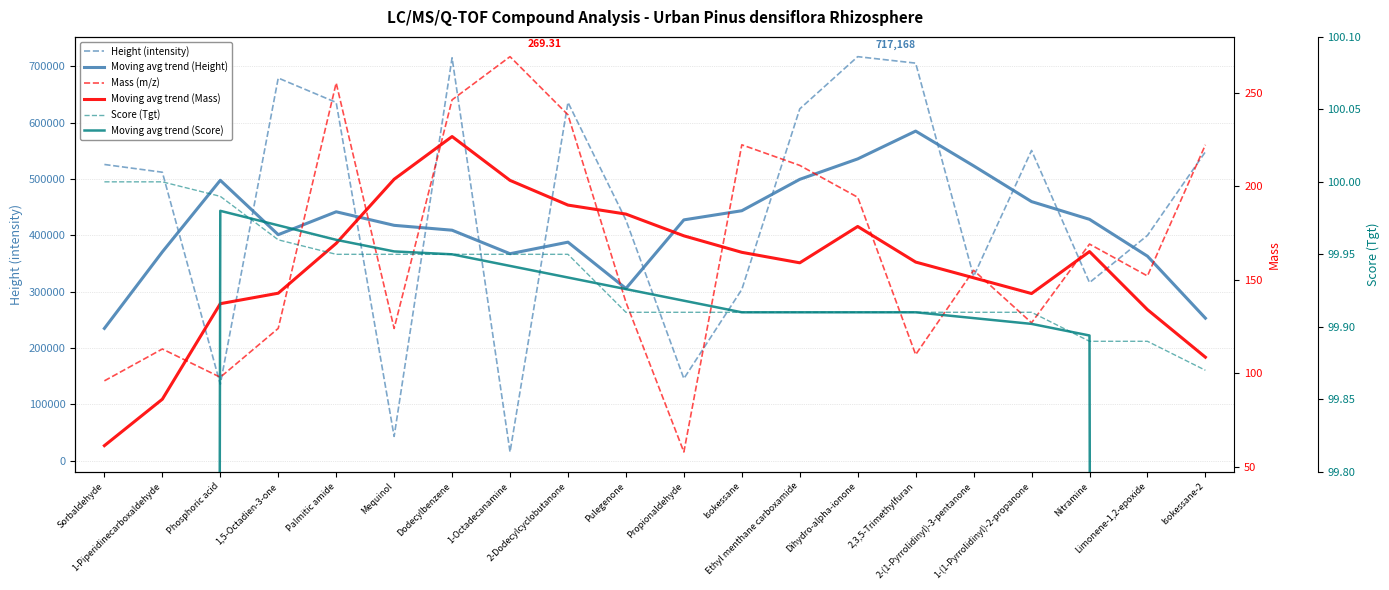

What is the label of the 12th point from the right?

2-Dodecylcyclobutanone